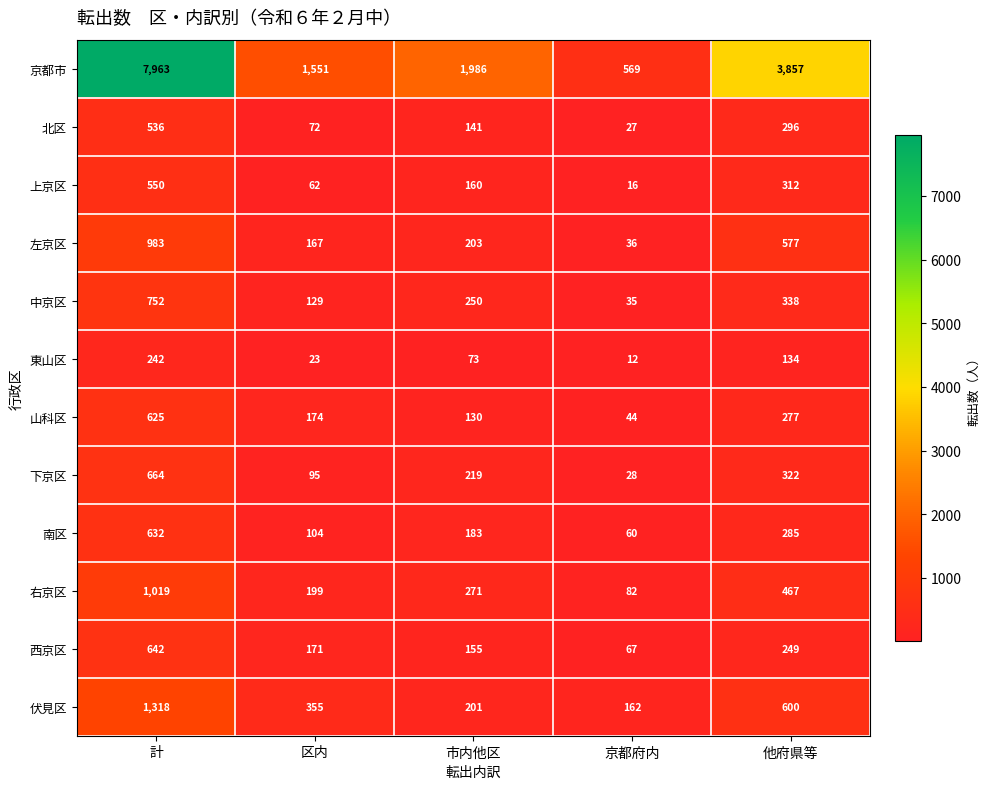

List the series in order of their peak value, lowest first.

東山区, 北区, 上京区, 山科区, 南区, 西京区, 下京区, 中京区, 左京区, 右京区, 伏見区, 京都市